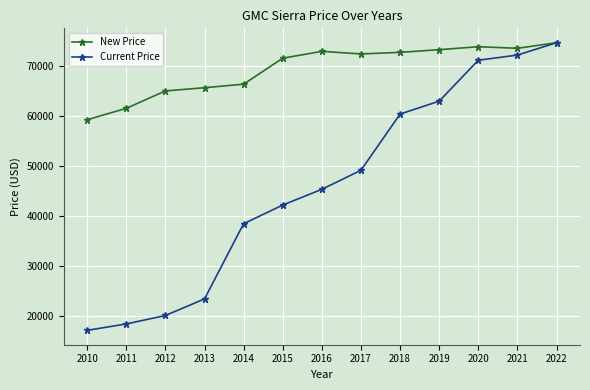

Which series has the largest range (max minus min)?

Current Price